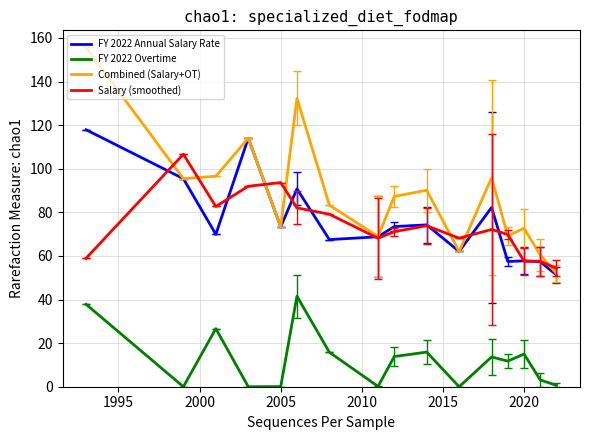

How many categories are shown in the chart?

16